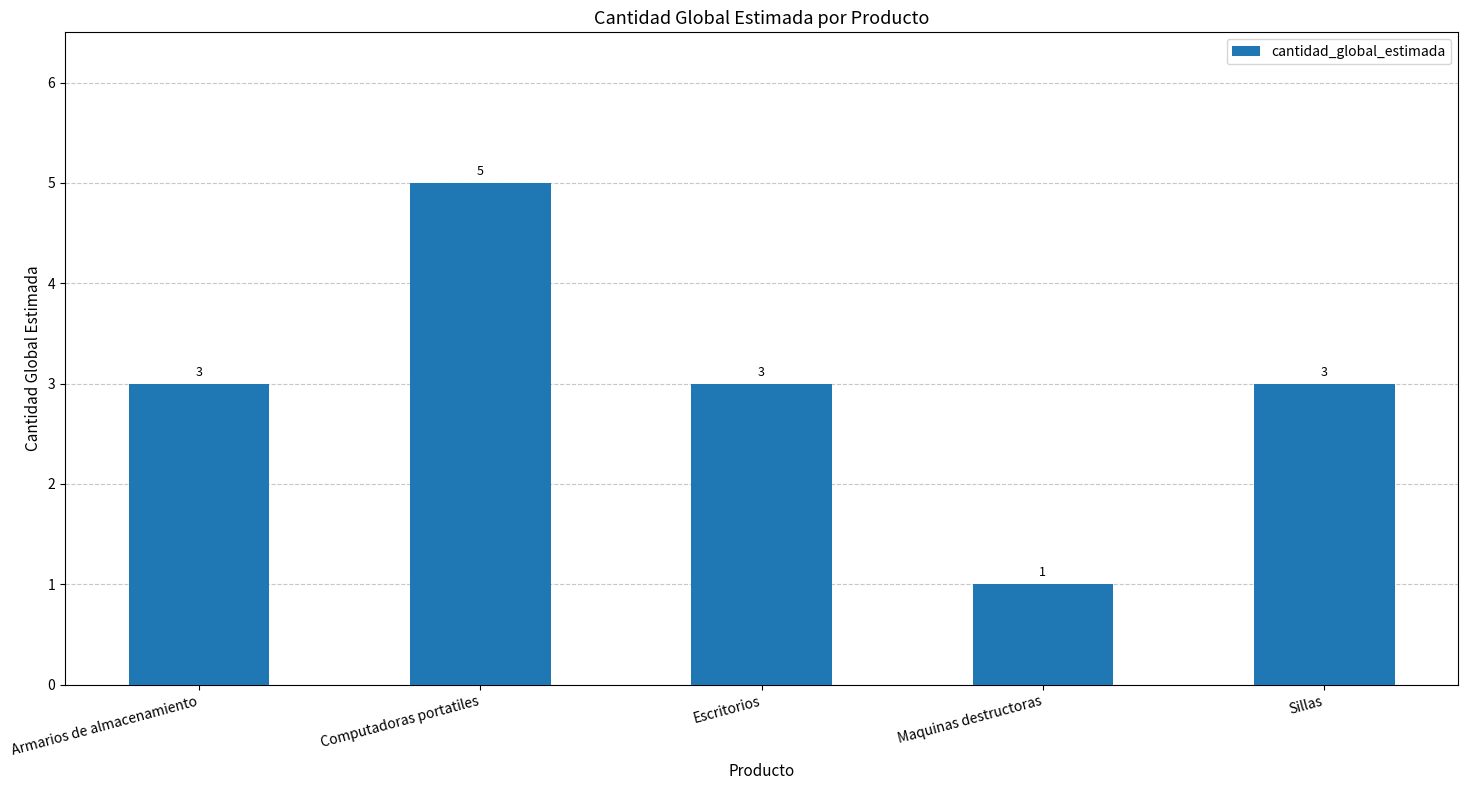

What is the average value?

3